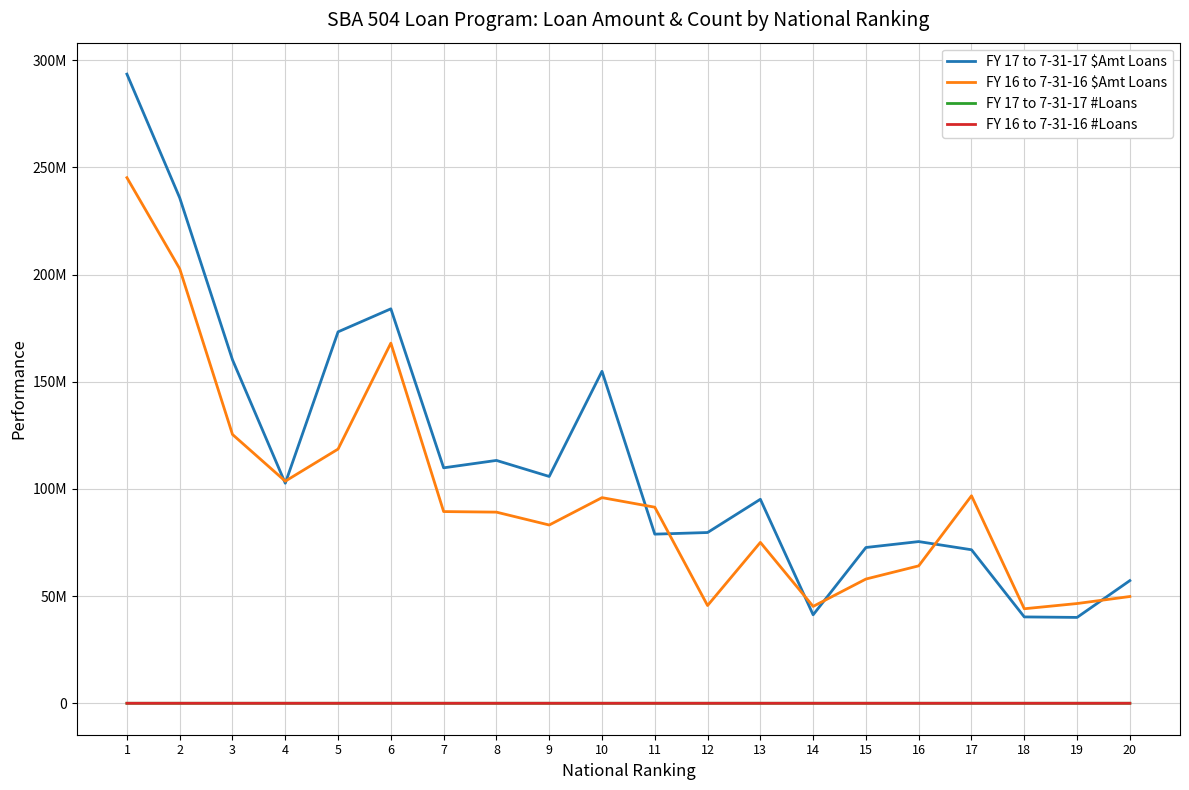

True or false: FY 17 to 7-31-17 #Loans and FY 16 to 7-31-16 #Loans intersect in this chart.

True